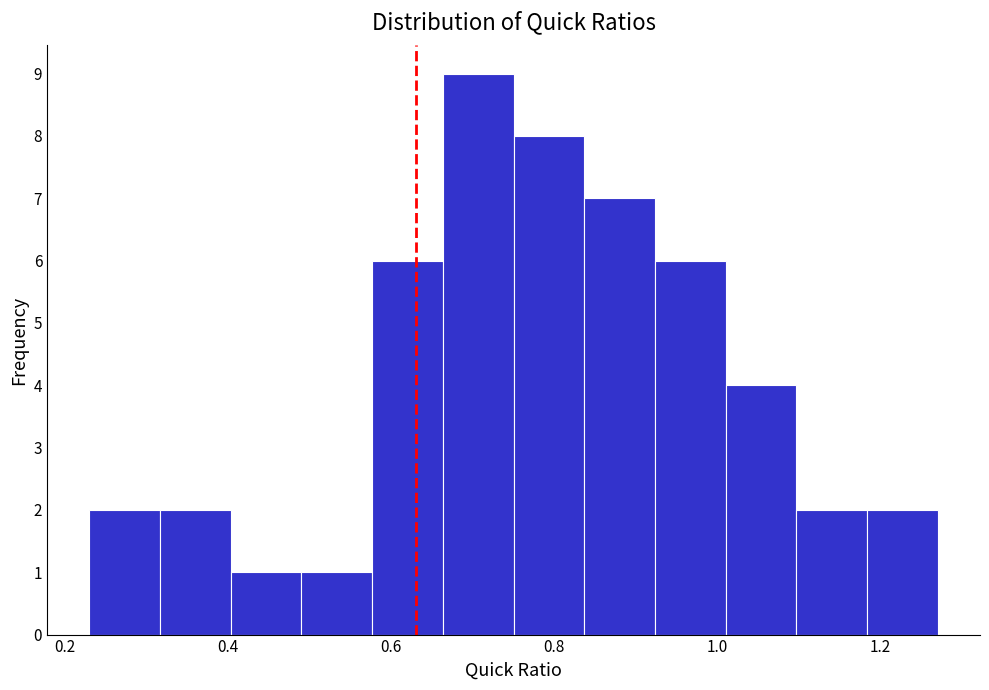

Reading left to right, transcribe this chart: for each bar, give the range it covers on the x-axis and its height. Neither the bar edges nor the heights are printed on the chart, so give them approximately, as read against the axes.

0.24 to 0.32: 2
0.32 to 0.40: 2
0.40 to 0.50: 1
0.50 to 0.58: 1
0.58 to 0.66: 6
0.66 to 0.76: 9
0.76 to 0.84: 8
0.84 to 0.92: 7
0.92 to 1.02: 6
1.02 to 1.10: 4
1.10 to 1.18: 2
1.18 to 1.28: 2